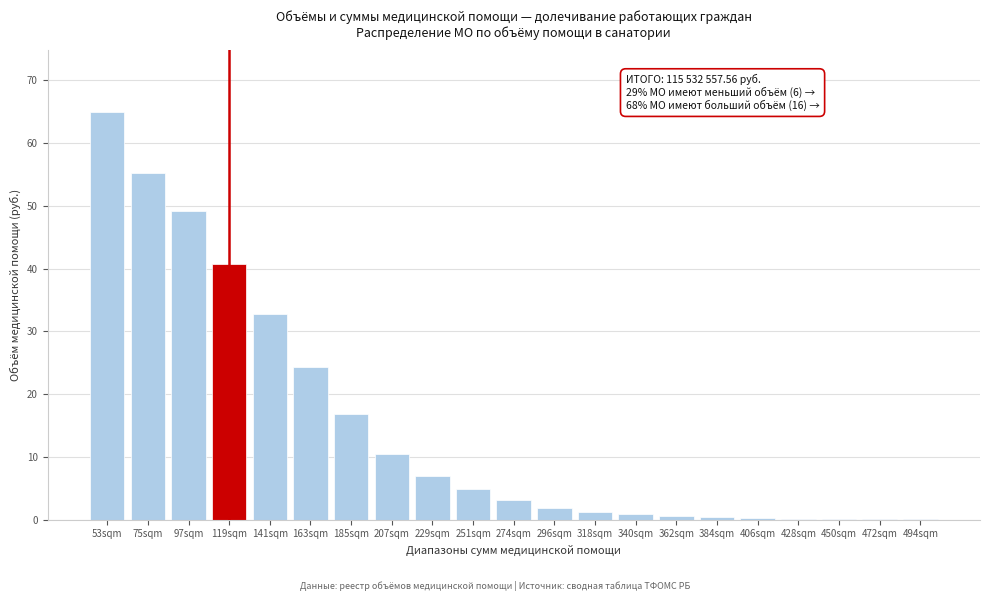

At which category does the chart reach its peak across all series?

53sqm